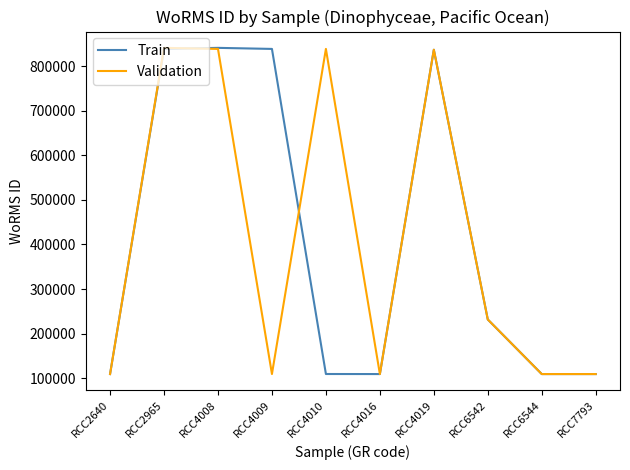

What is the highest value of the Train series?

840799